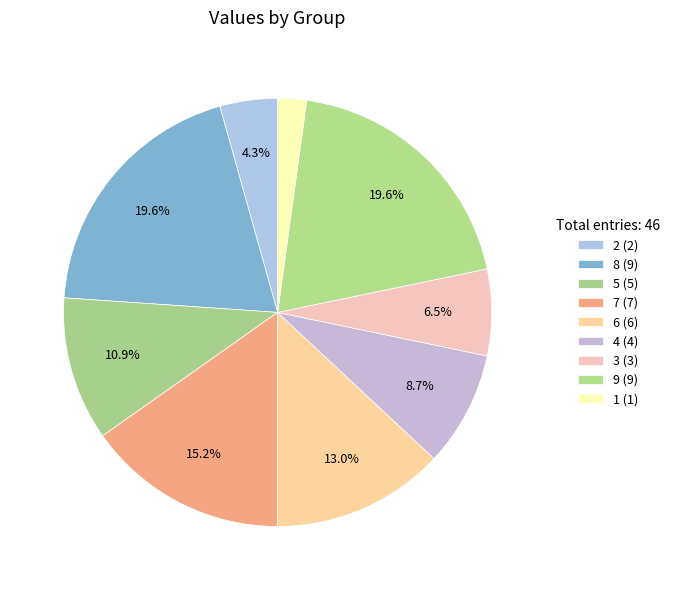

How much of the chart is everything except 4?

91.3%